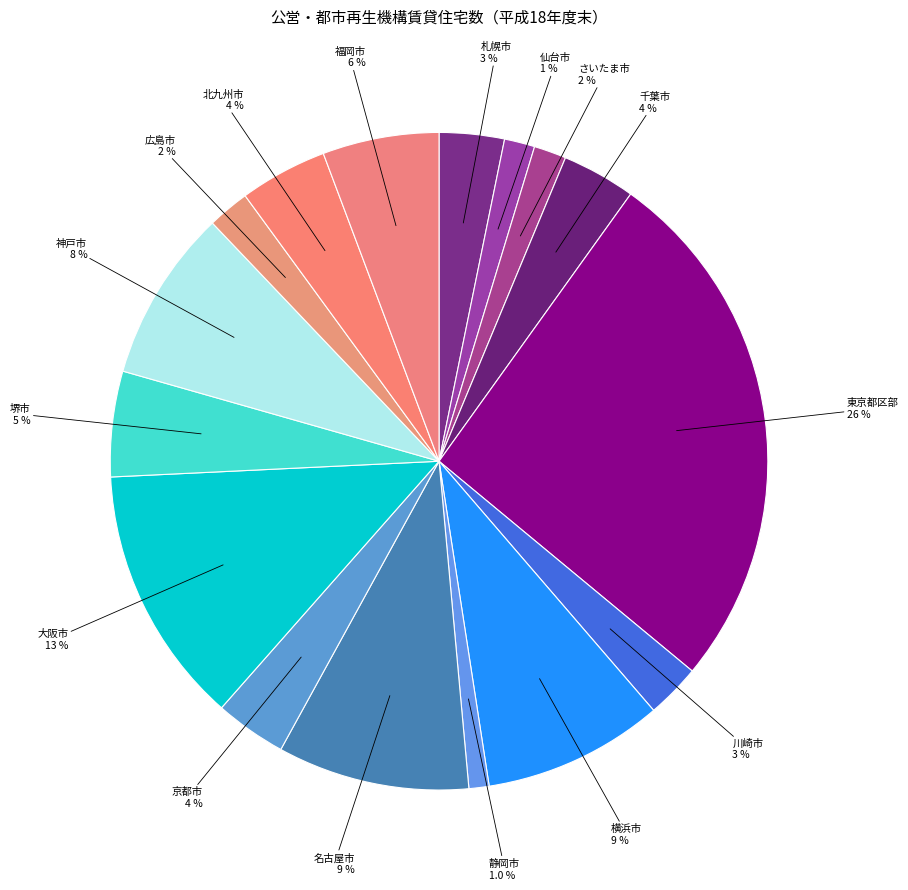

Which category has the smallest portion of the pie?

静岡市